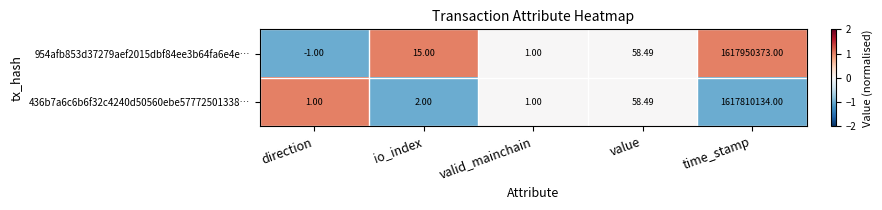

Which series changed the most between io_index and time_stamp?

954afb853d37279aef2015dbf84ee3b64fa6e4e…